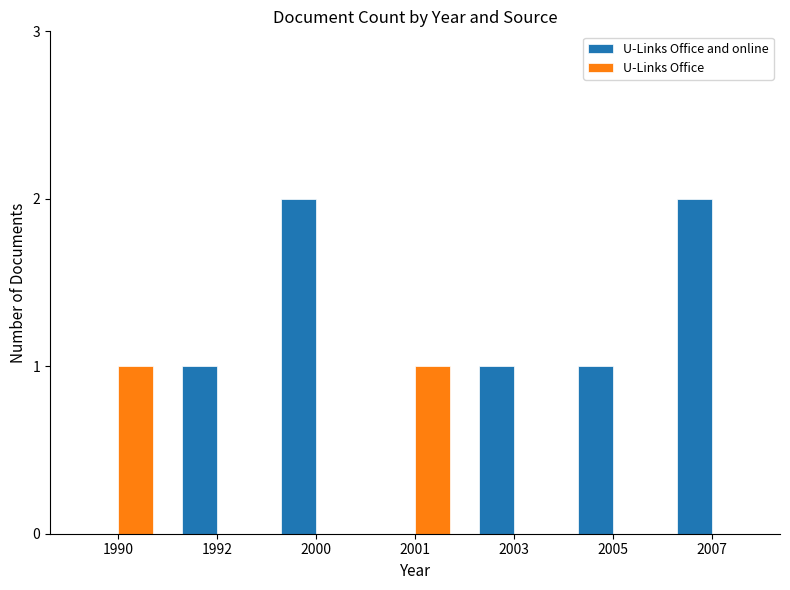

True or false: U-Links Office and online has a value of -1 at 2001.

False